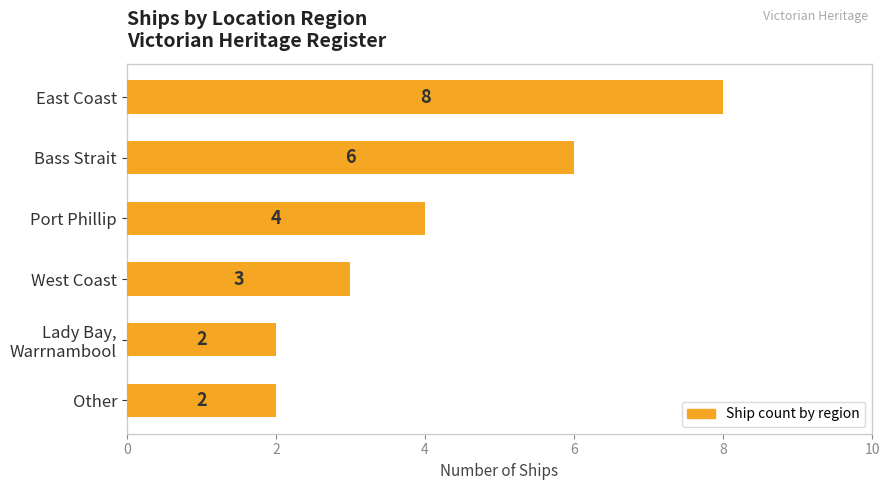

How many values are below 4?

3